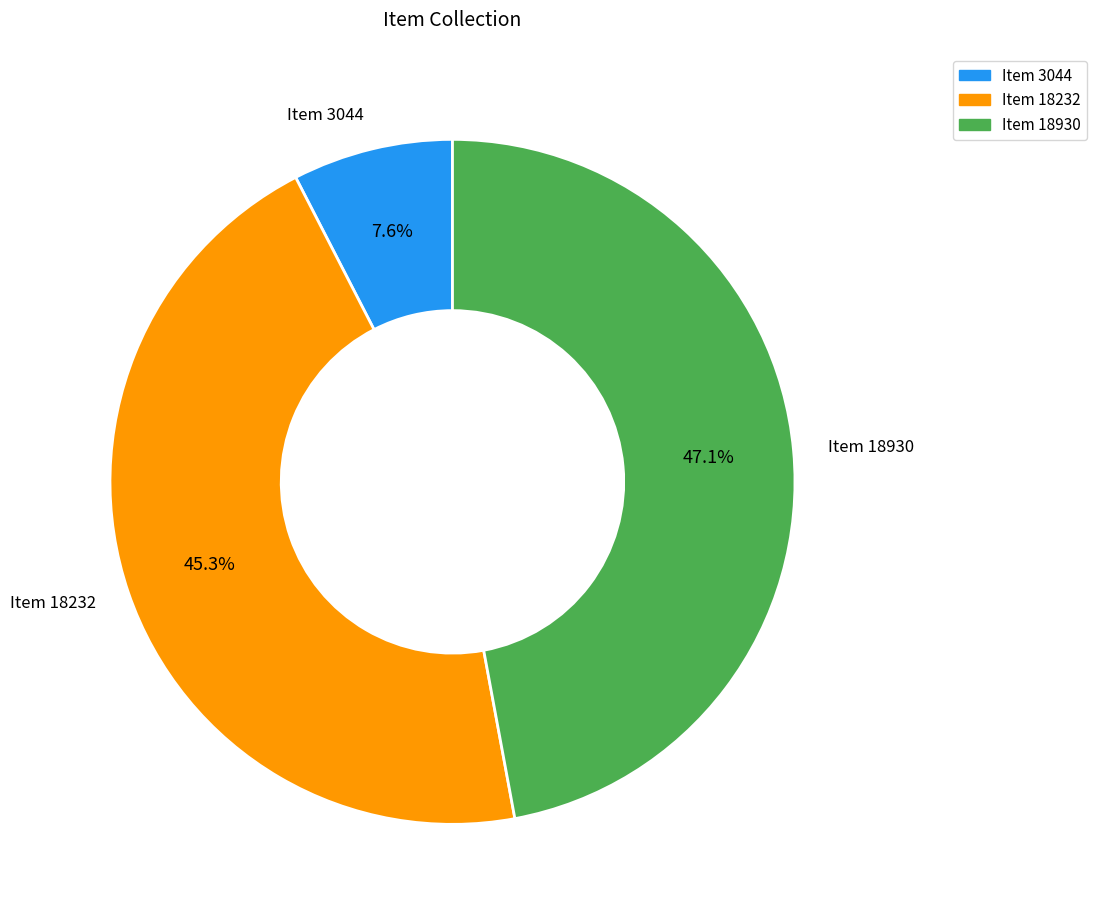

What is the smallest slice in the pie chart?

Item 3044